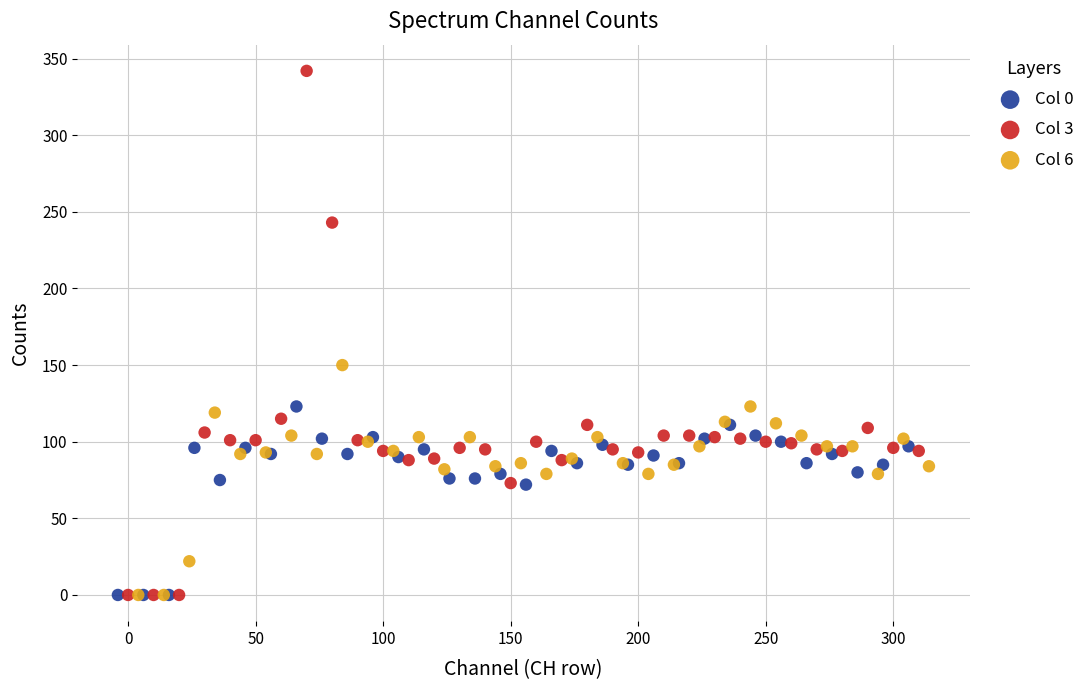

Which series reaches the maximum Y coordinate?

Col 3